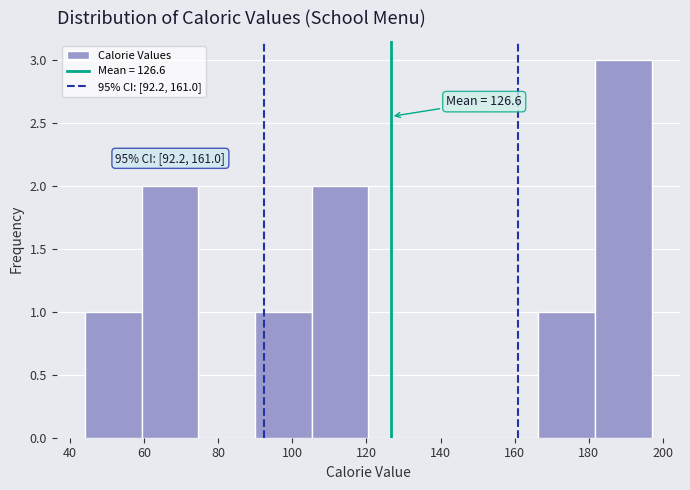

Which range on the x-axis has the tallest bar?

182 to 198